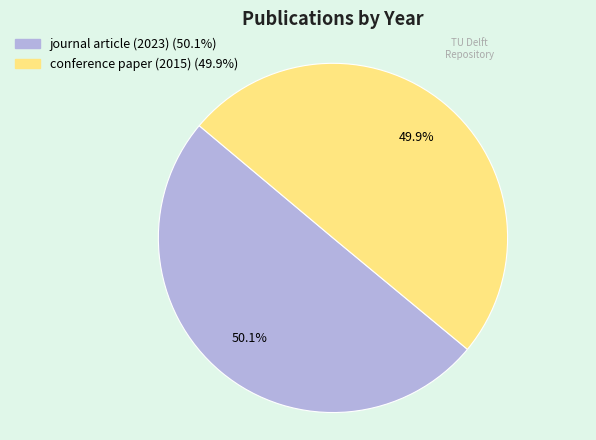

To the nearest percent, what portion does journal article (2023) represent?

50%